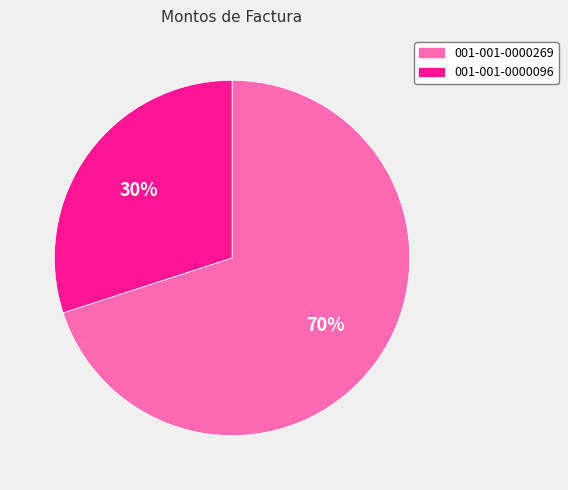

How many slices are in this pie chart?

2